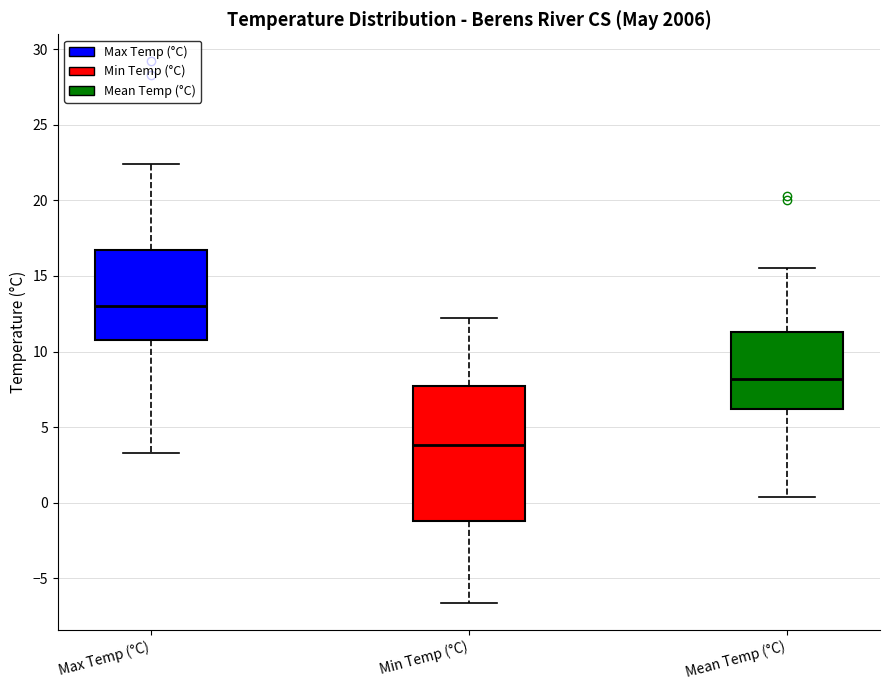

Reading left to right, transcribe this box plot: for each box, give where its median line is, the range the box spans, and where its two whiskers end, as read against the y-axis. The values are not printed on the chart, so give them approximately, as read against the axis.

Max Temp (°C): median 13.0, box 11.0 to 16.5, whiskers 3.5 to 22.5
Min Temp (°C): median 4.0, box -1.0 to 7.5, whiskers -6.5 to 12.0
Mean Temp (°C): median 8.0, box 6.0 to 11.5, whiskers 0.5 to 15.5